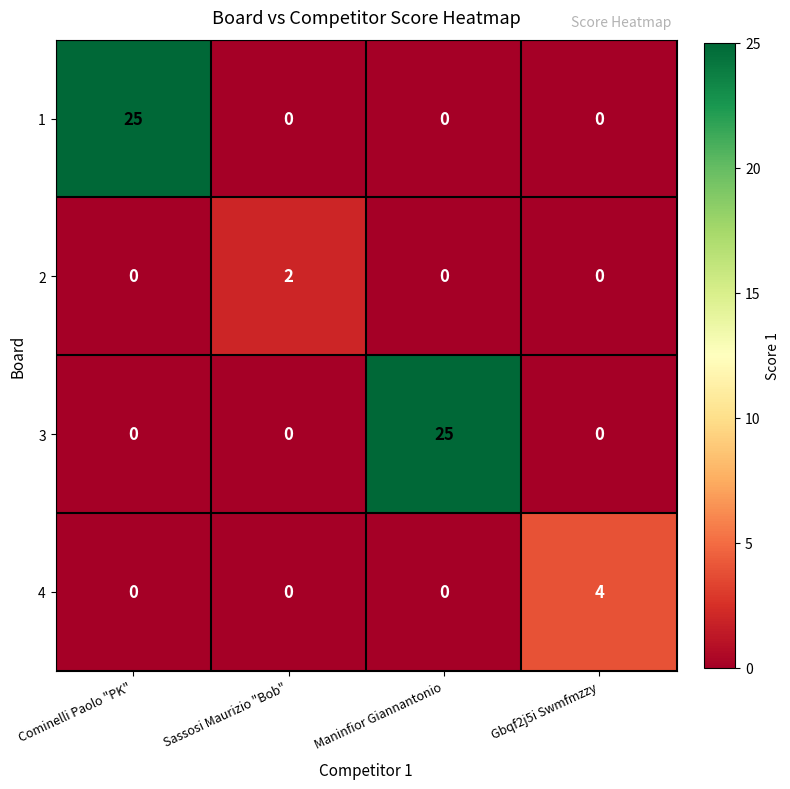

Reading left to right, extract all data points from this chart.

1: Cominelli Paolo "PK"=25	Sassosi Maurizio "Bob"=0	Maninfior Giannantonio=0	Gbqf2j5i Swmfmzzy=0
2: Cominelli Paolo "PK"=0	Sassosi Maurizio "Bob"=2	Maninfior Giannantonio=0	Gbqf2j5i Swmfmzzy=0
3: Cominelli Paolo "PK"=0	Sassosi Maurizio "Bob"=0	Maninfior Giannantonio=25	Gbqf2j5i Swmfmzzy=0
4: Cominelli Paolo "PK"=0	Sassosi Maurizio "Bob"=0	Maninfior Giannantonio=0	Gbqf2j5i Swmfmzzy=4